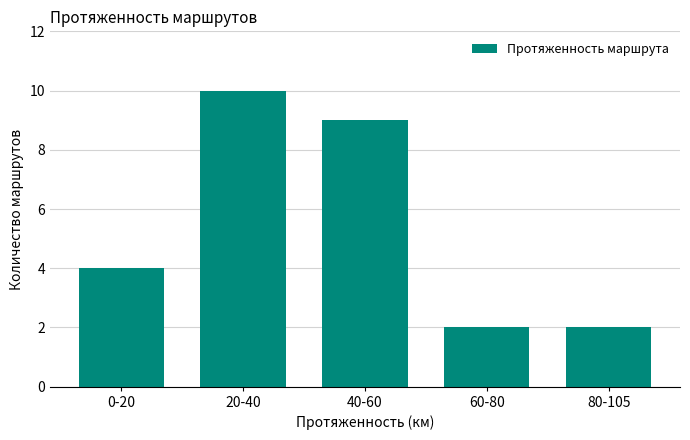

Reading left to right, extract all data points from this chart.

0-20=4	20-40=10	40-60=9	60-80=2	80-105=2